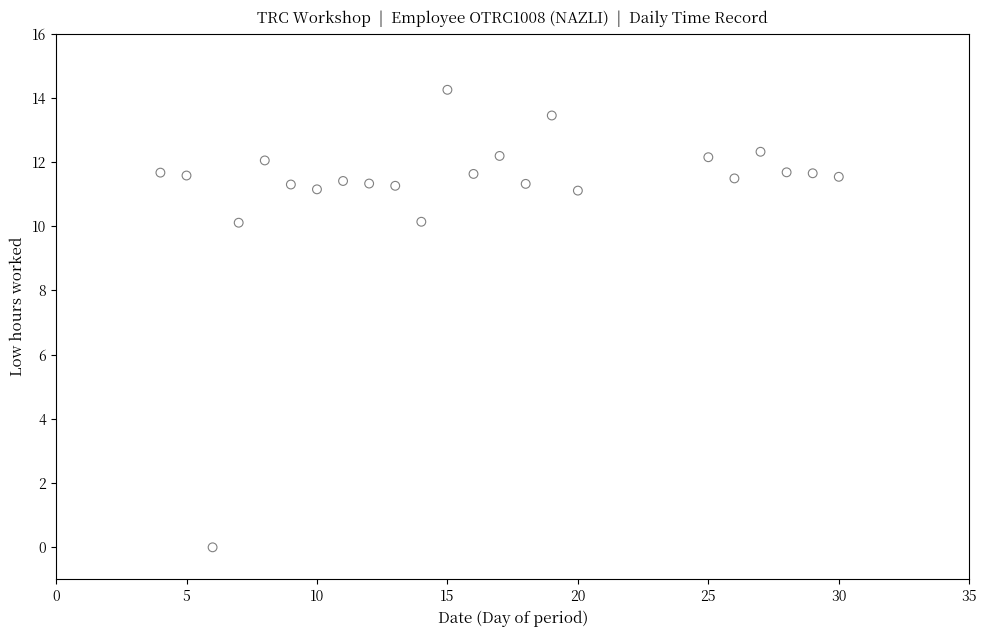

What is the range of X values (max minus min)?

26.0